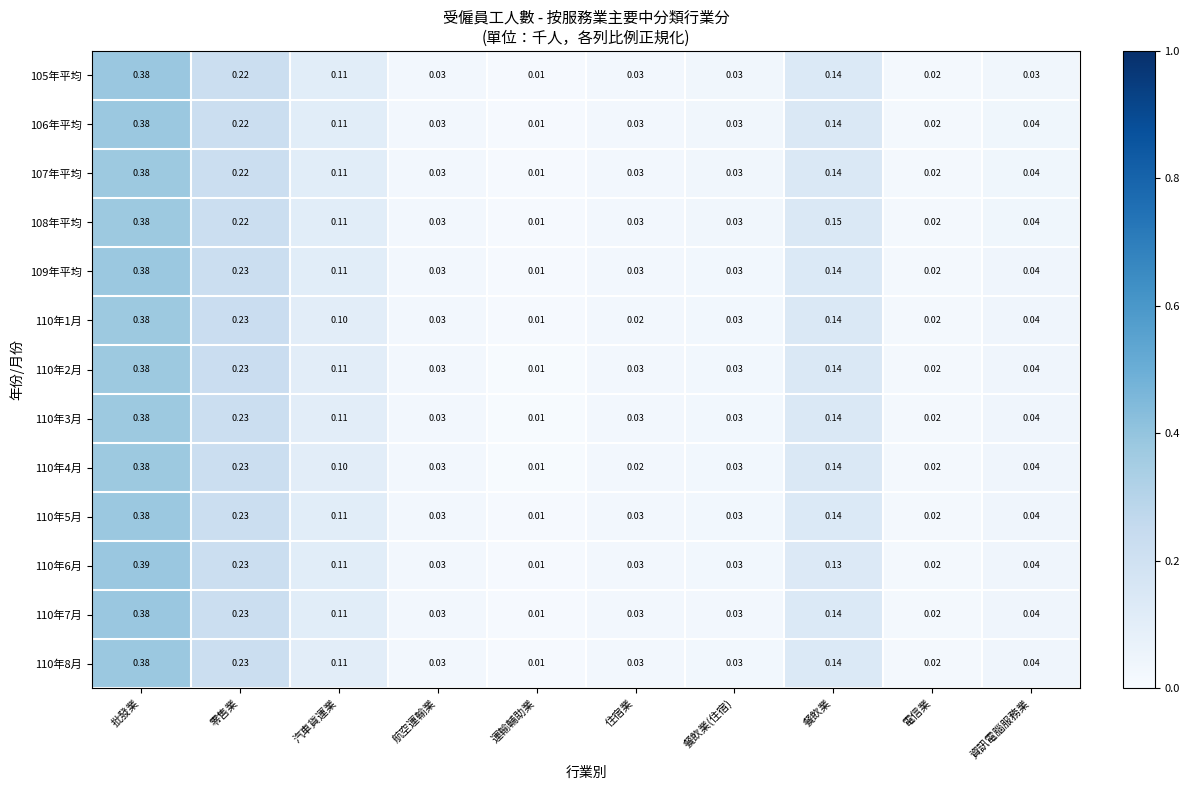

Which series changed the most between 批發業 and 航空運輸業?

110年6月